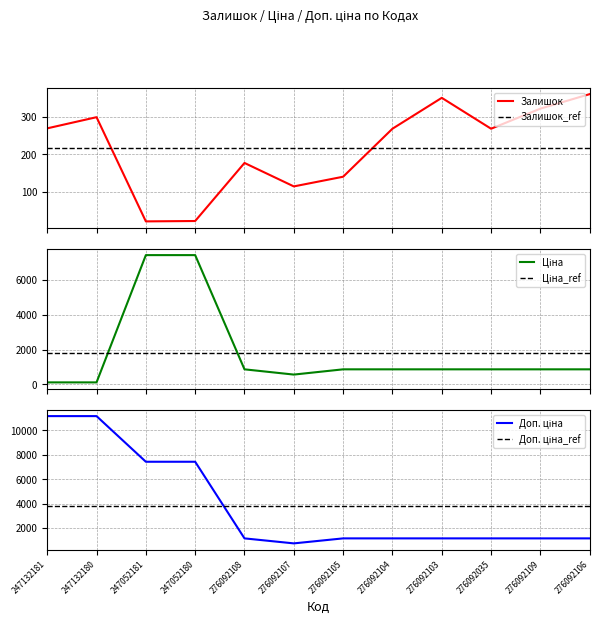

True or false: Доп. ціна_ref has a value of 6610.4 at 276092109.

False